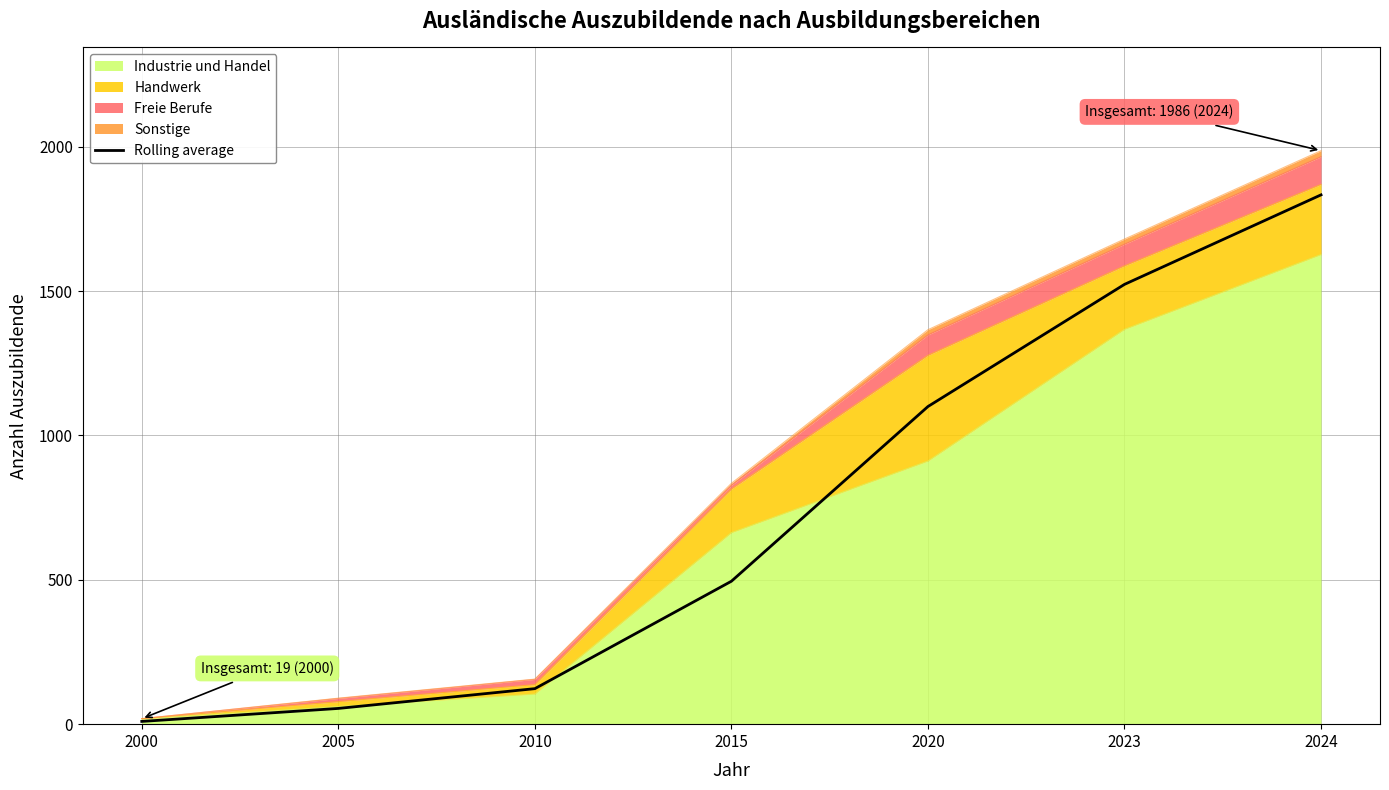

What is the approximate value at 2000?

9.5